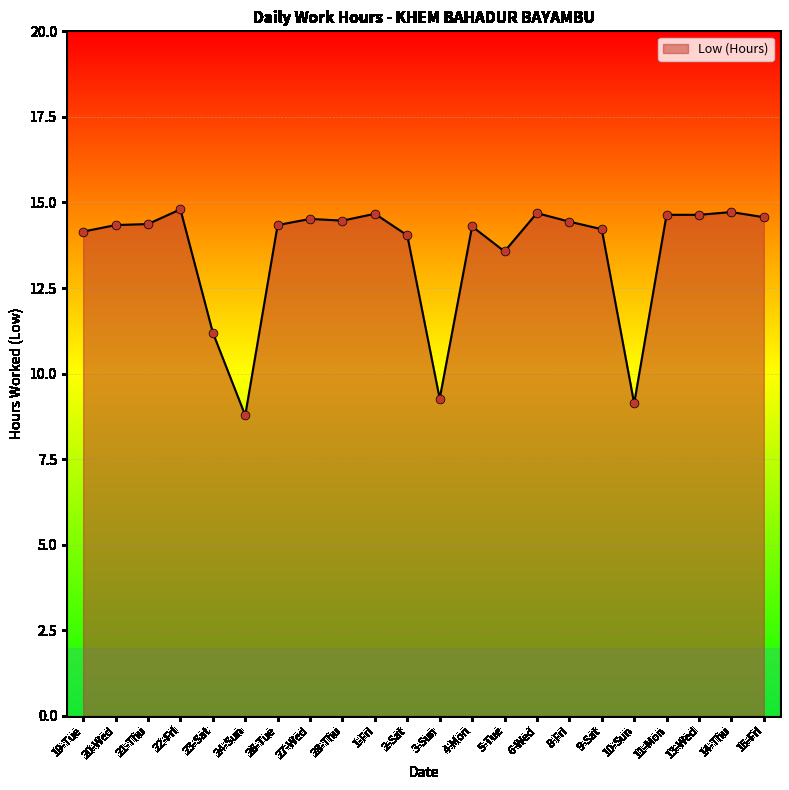

Between 24-Sun and 8-Fri, which is larger?

8-Fri